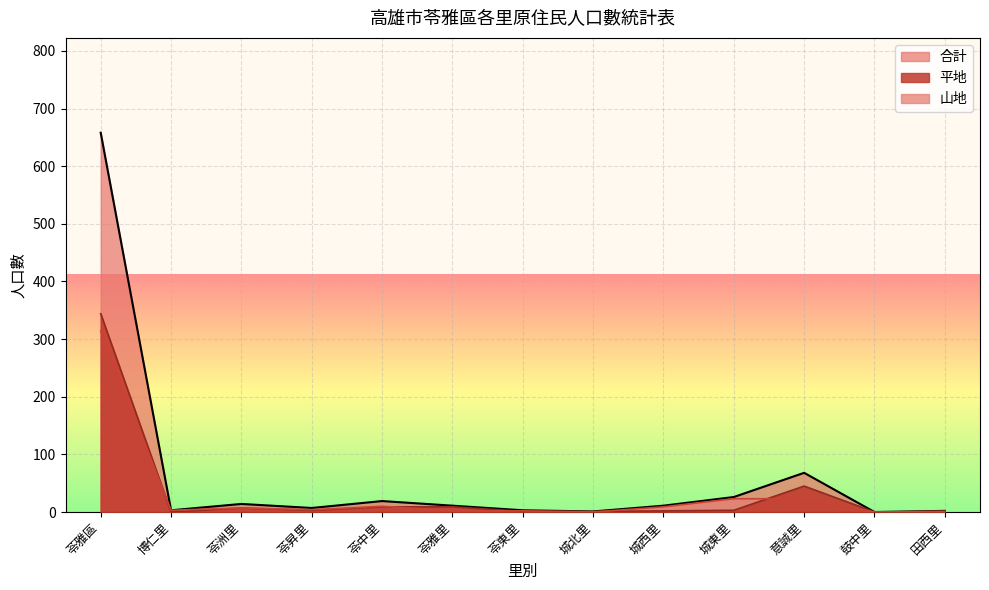

What are all the series names shown in the legend?

合計, 平地, 山地